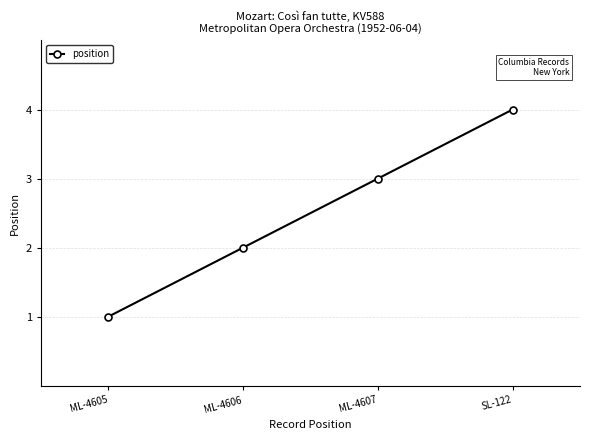

List the labels in order of value, smallest first.

ML-4605, ML-4606, ML-4607, SL-122